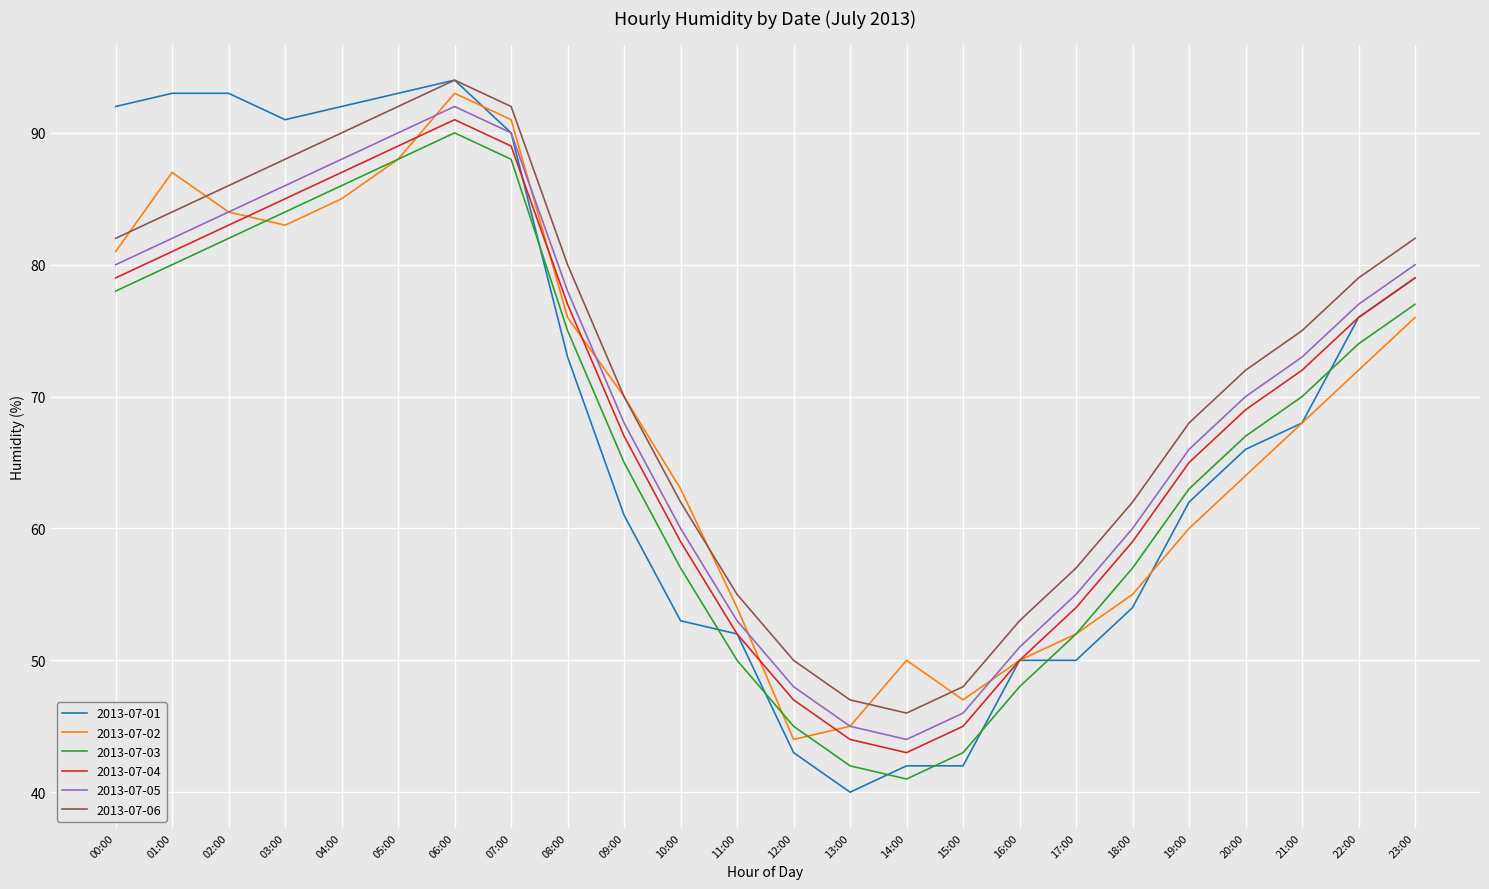

True or false: 2013-07-05 and 2013-07-04 cross at least once.

False